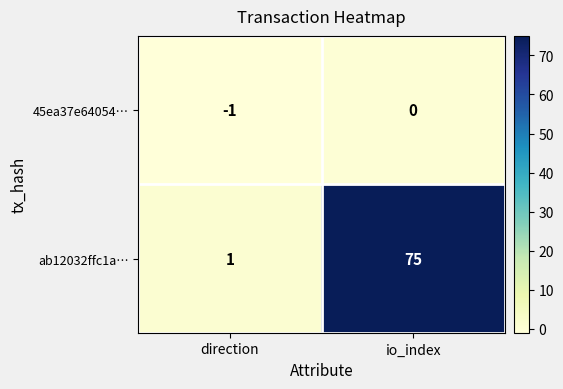

At which label is 45ea37e64054… closest to 0?

io_index